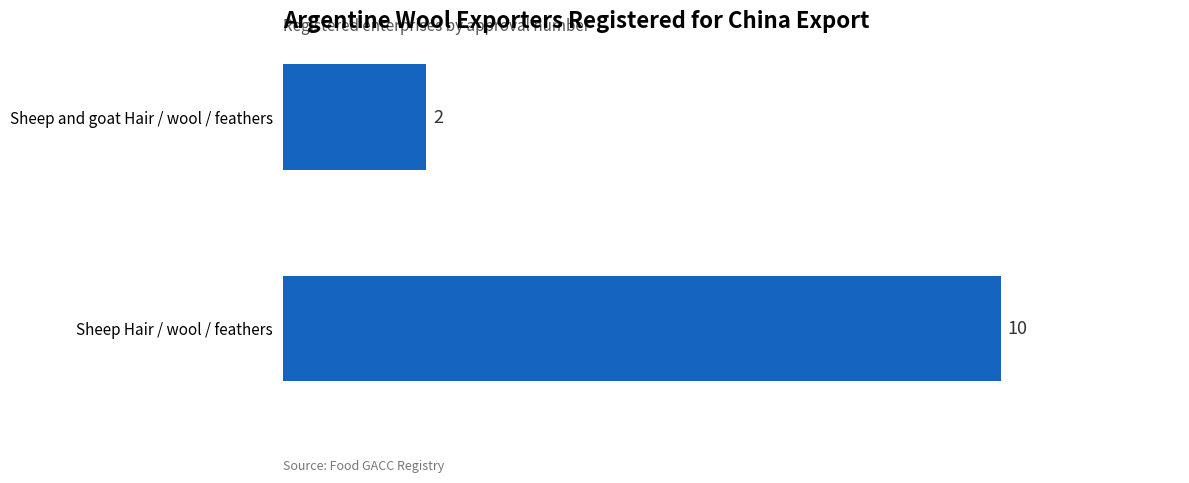

What is the average value?

6